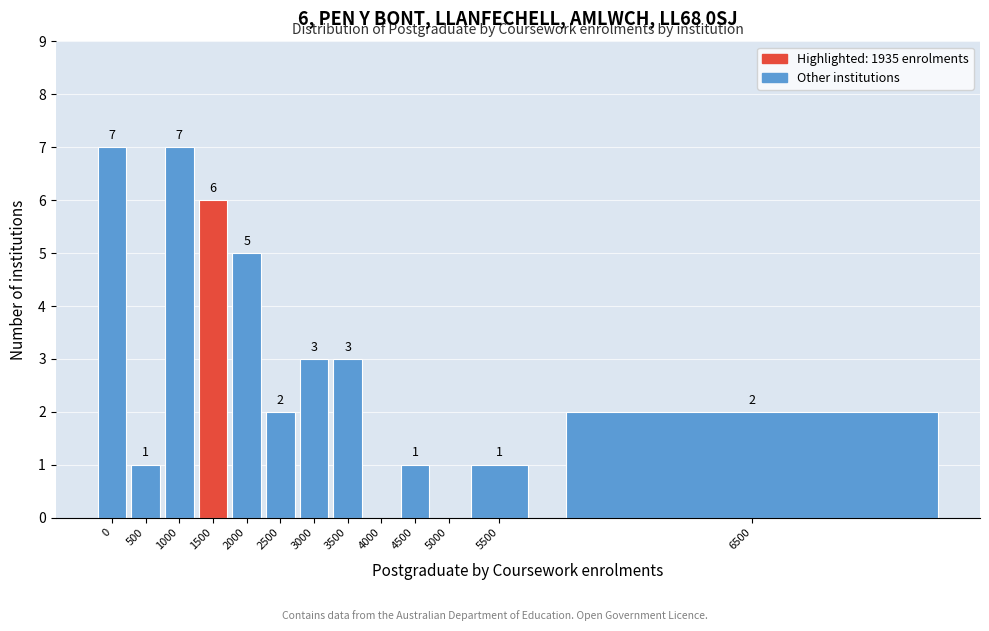

Reading left to right, extract all data points from this chart.

0=7	500=1	1000=7	1500=6	2000=5	2500=2	3000=3	3500=3	4000=0	4500=1	5000=0	5500=1	6500=2